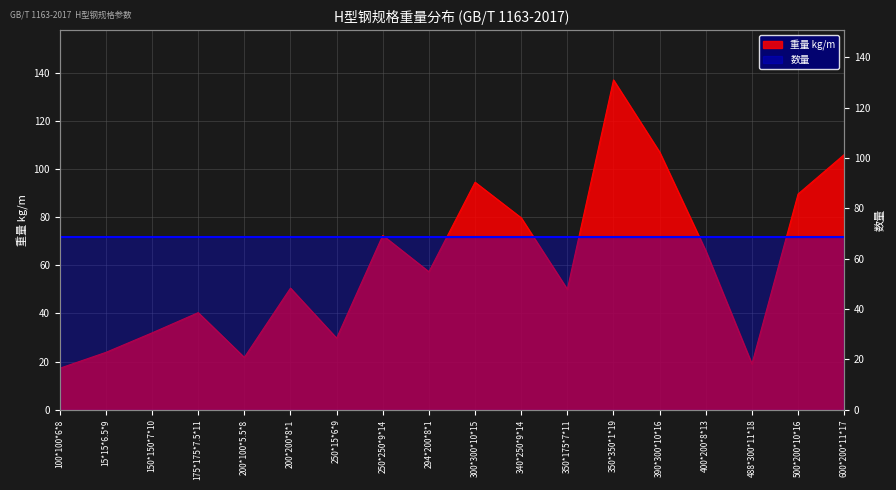

Which has a higher value, 150*150*7*10 or 600*200*11*17?

600*200*11*17